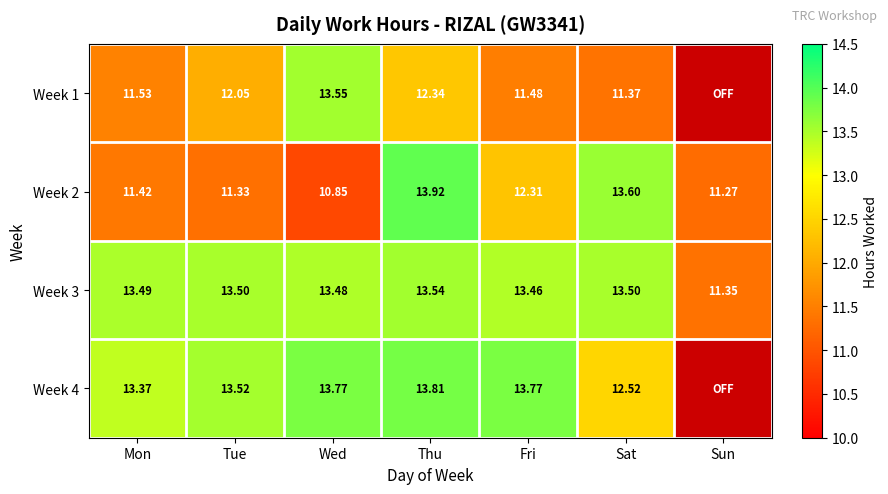

At which label does Week 3 reach its peak?

Thu